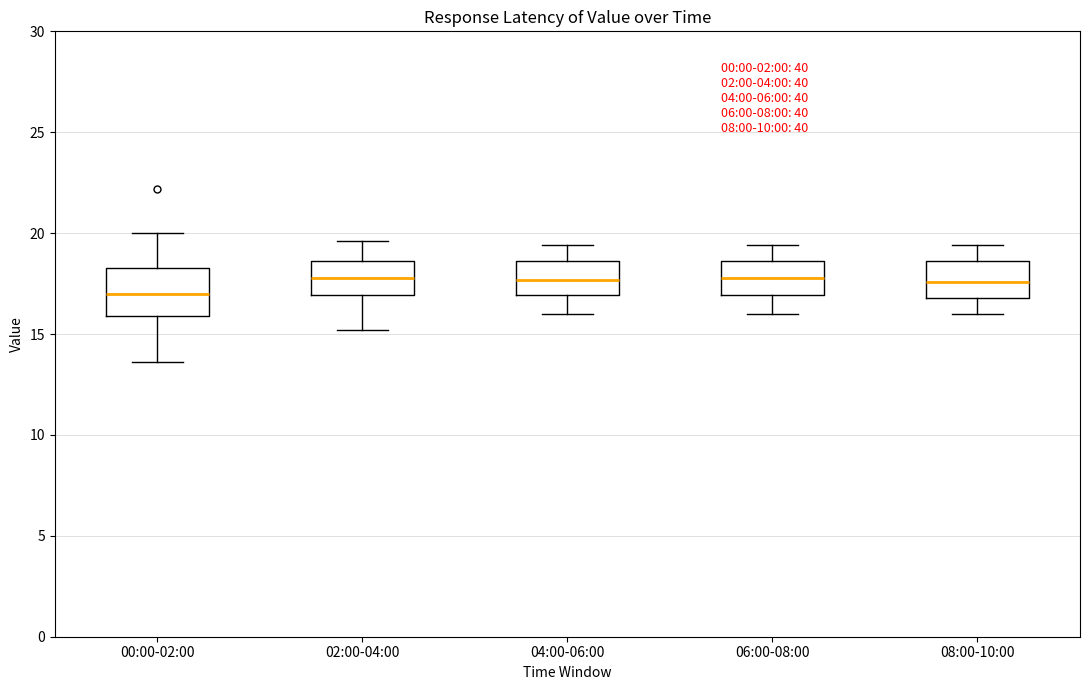

Reading left to right, transcribe this box plot: for each box, give where its median line is, the range the box spans, and where its two whiskers end, as read against the y-axis. The values are not printed on the chart, so give them approximately, as read against the axis.

00:00-02:00: median 17.0, box 16.0 to 18.5, whiskers 13.5 to 20.0
02:00-04:00: median 18.0, box 17.0 to 18.5, whiskers 15.0 to 19.5
04:00-06:00: median 17.5, box 17.0 to 18.5, whiskers 16.0 to 19.5
06:00-08:00: median 18.0, box 17.0 to 18.5, whiskers 16.0 to 19.5
08:00-10:00: median 17.5, box 17.0 to 18.5, whiskers 16.0 to 19.5